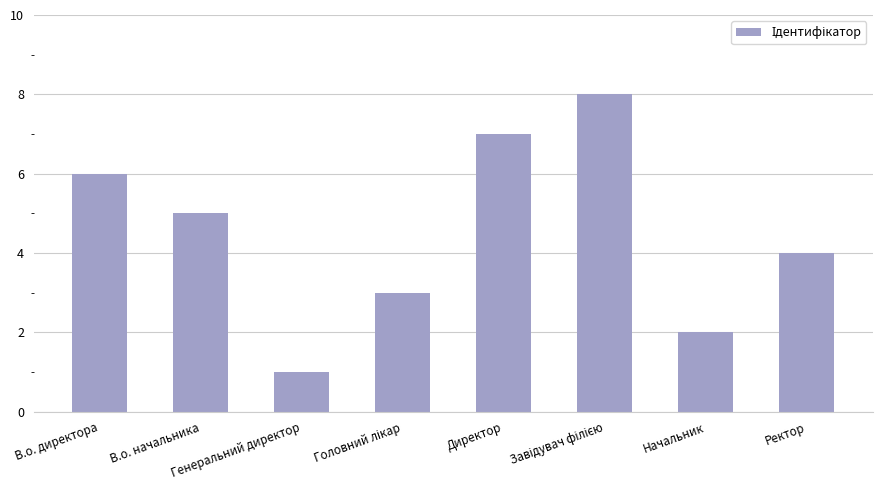

Are the bars grouped side by side (vs. stacked)?

No